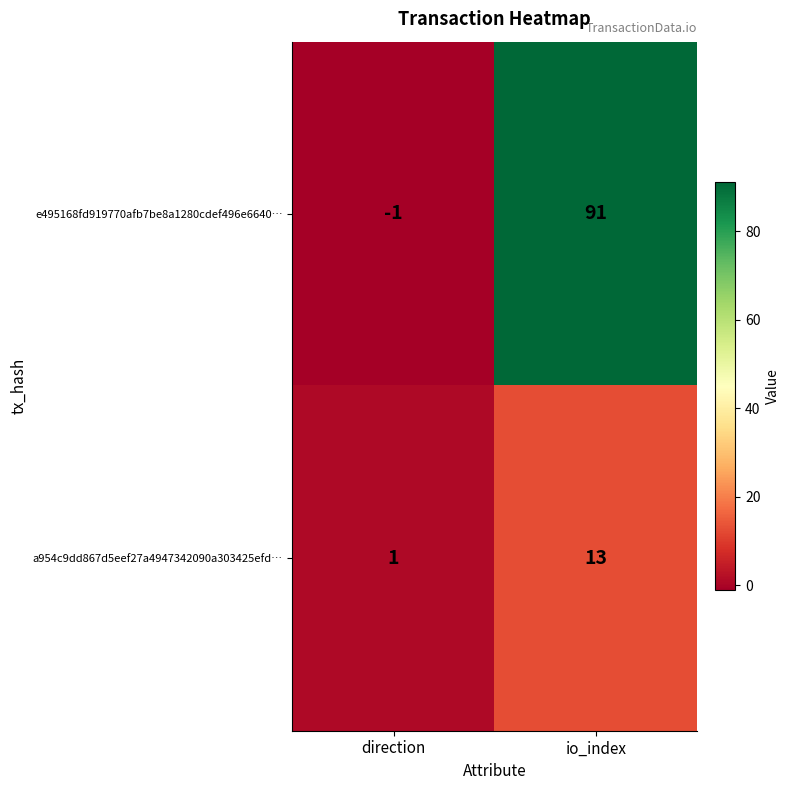

Which series has the widest spread of values?

e495168fd919770afb7be8a1280cdef496e6640…